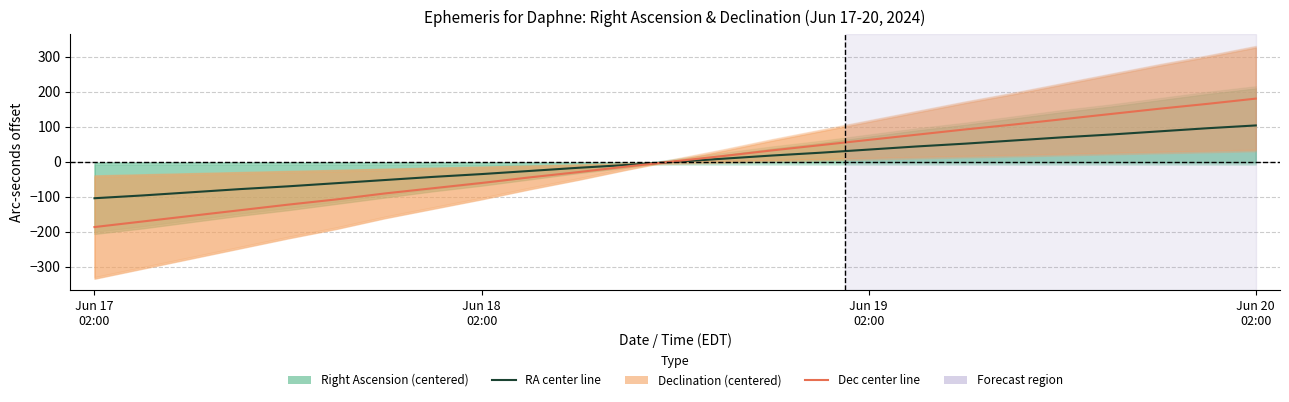

True or false: Right Ascension (centered) and Declination (centered) cross at least once.

True